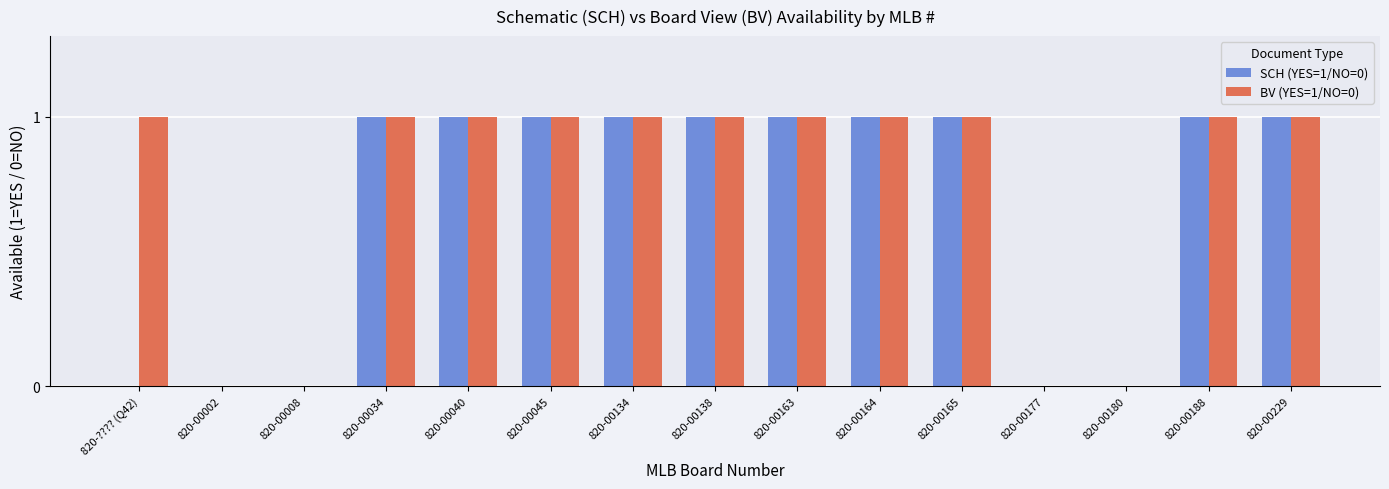

Which series has the largest total across all categories?

BV (YES=1/NO=0)